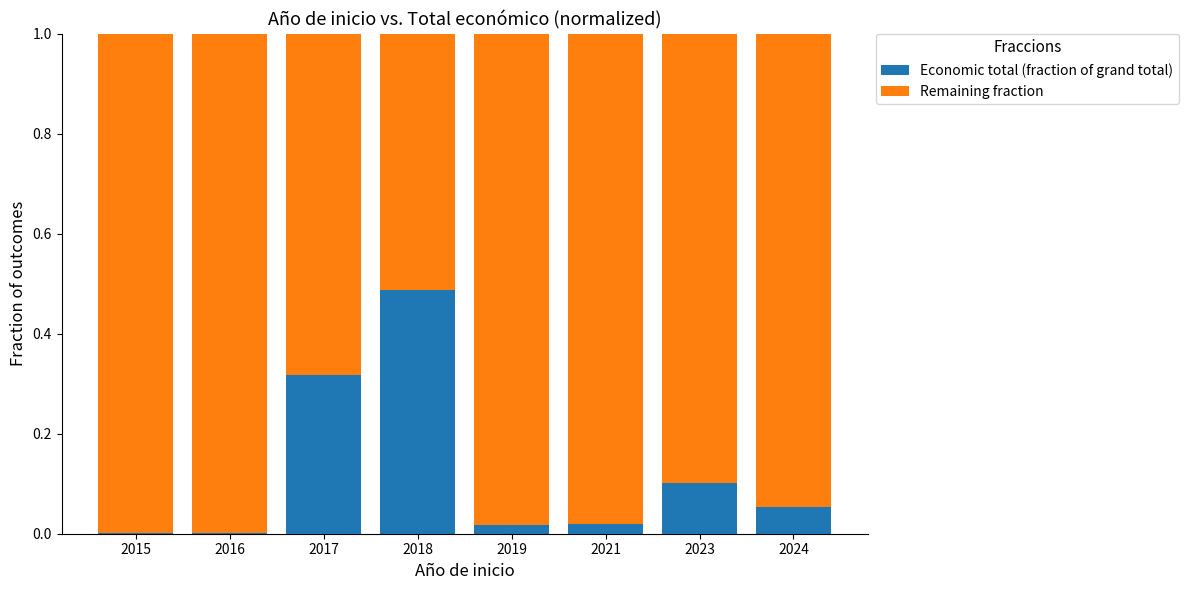

Count the number of data series in this chart.

2